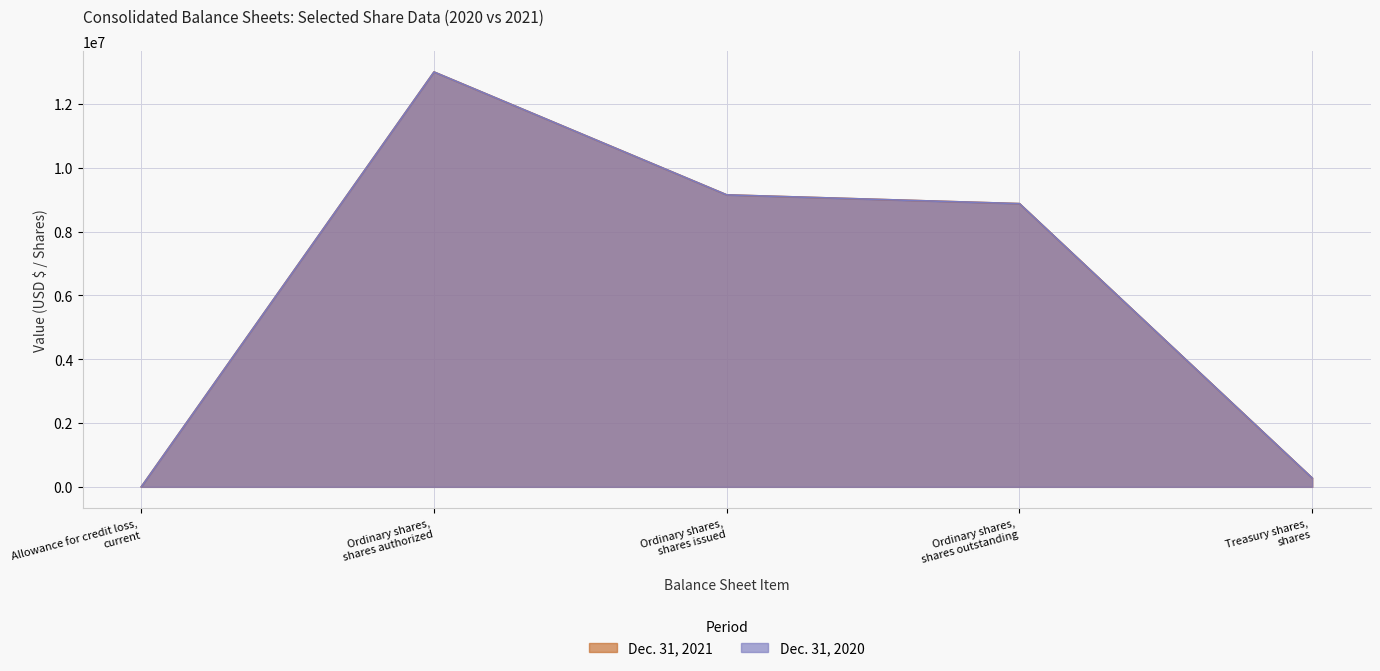

Between Ordinary shares, shares authorized and Ordinary shares, shares outstanding, which series saw the biggest shift?

Dec. 31, 2021